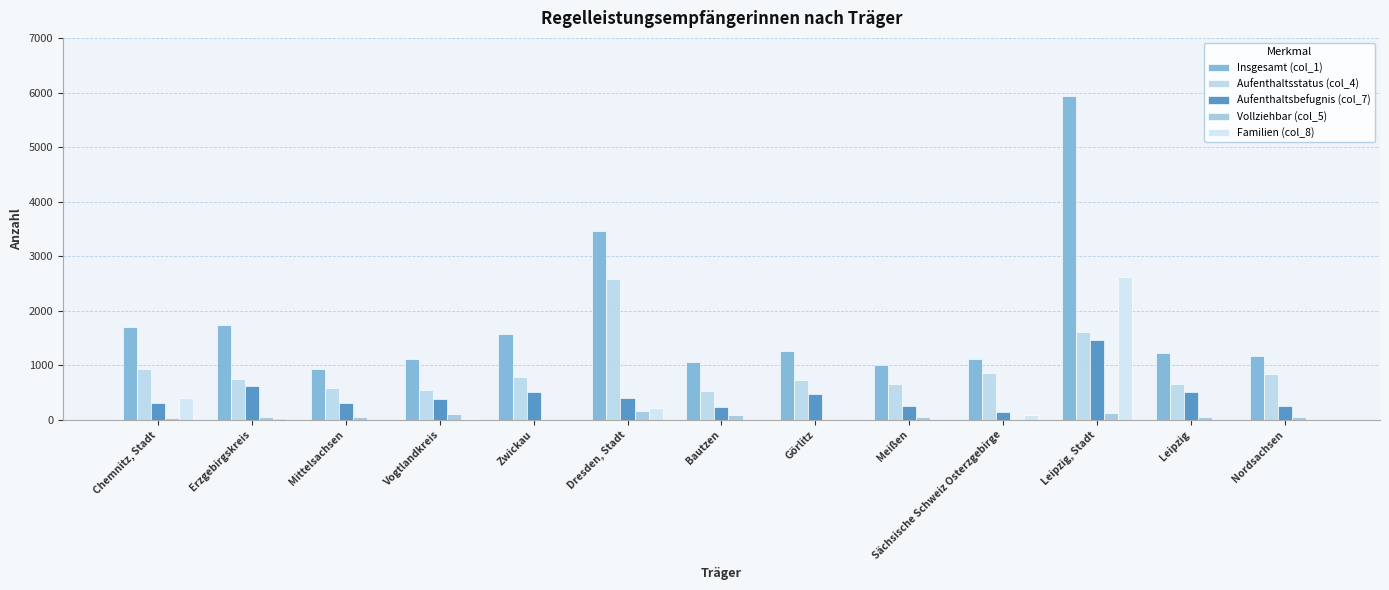

Where does the Familien (col_8) series first go above 5?

Chemnitz, Stadt